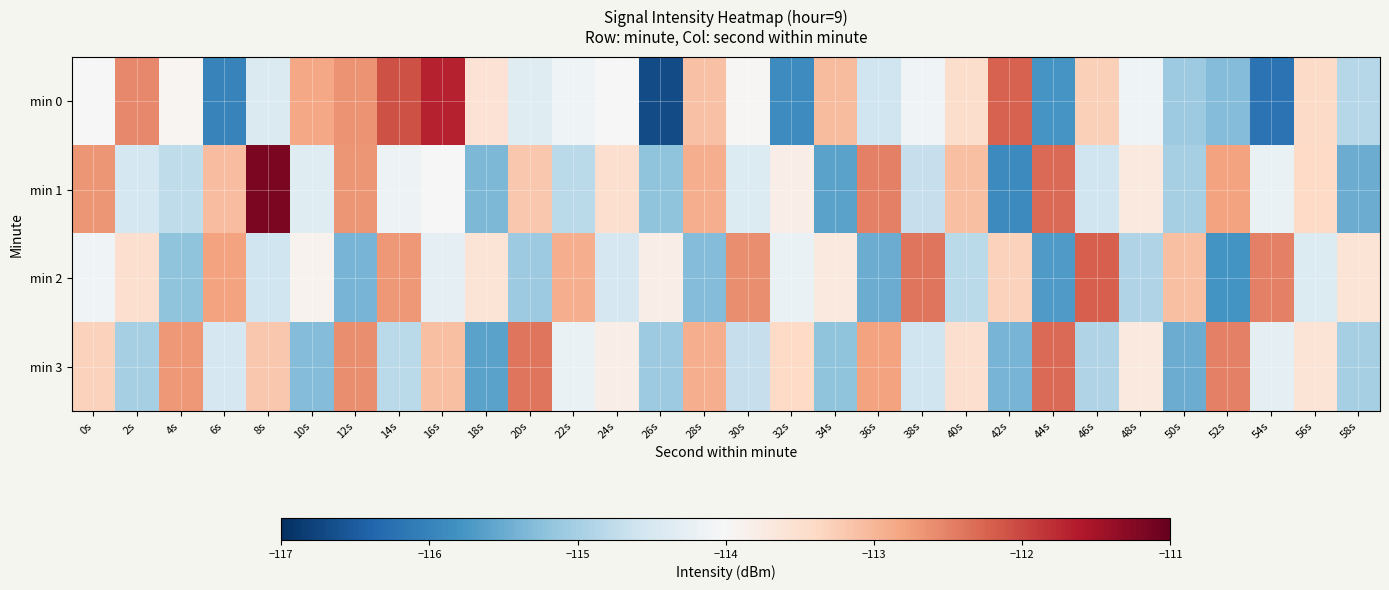

At which category does the chart reach its minimum across all series?

26s